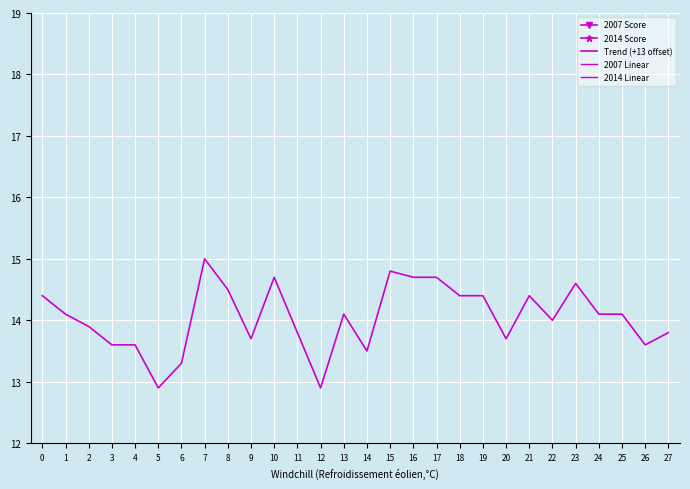

True or false: Trend (+13 offset) and 2007 Linear cross at least once.

False